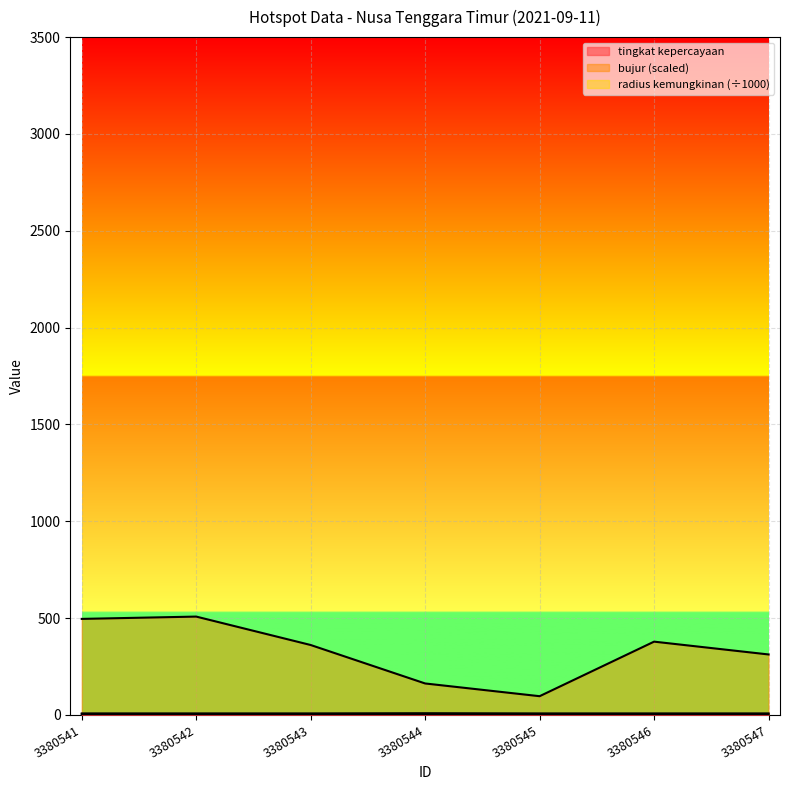

Between 3380544 and 3380546, which series saw the biggest shift?

bujur